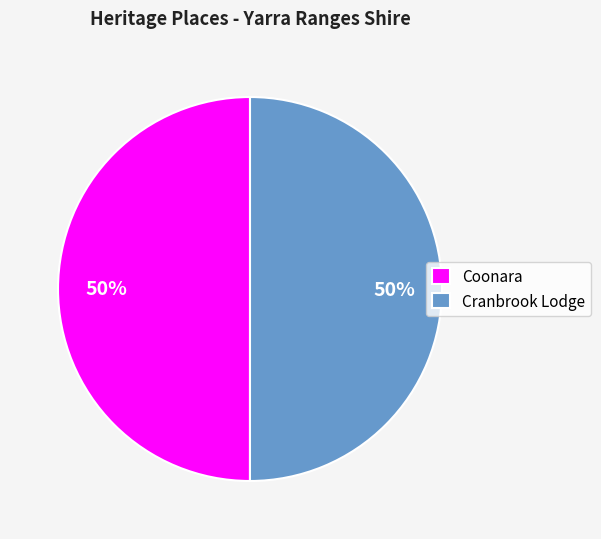

How many slices are in this pie chart?

2